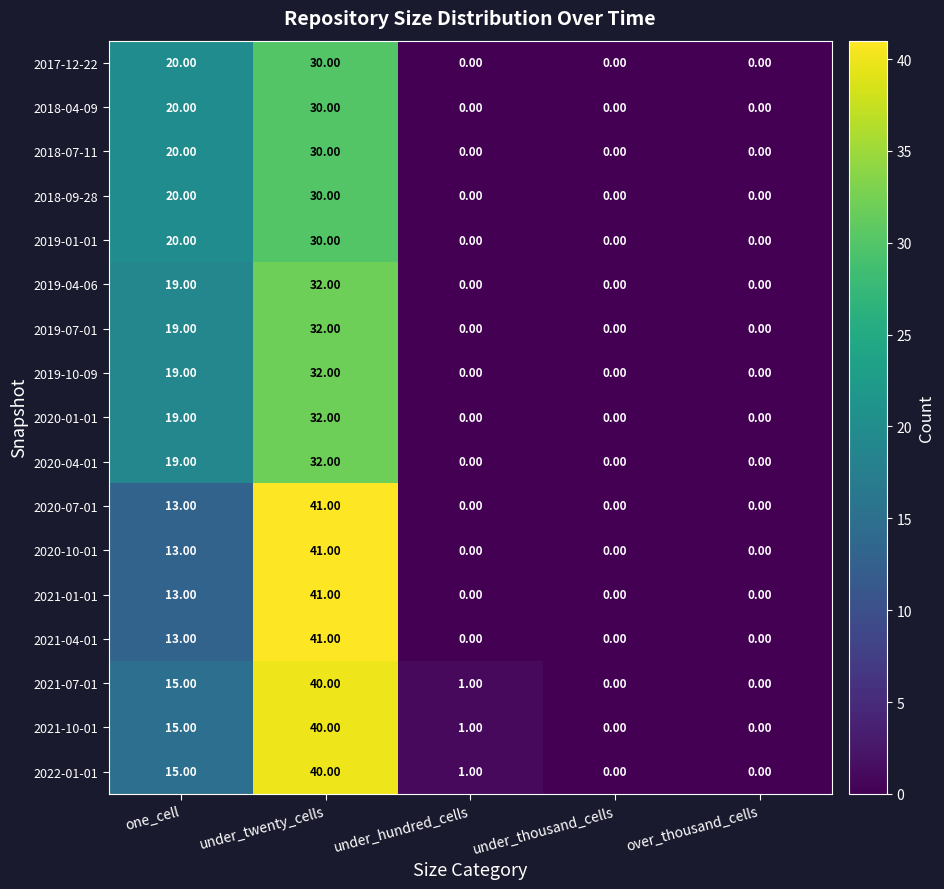

Is the value of 2020-07-01 at over_thousand_cells greater than the value of 2019-01-01 at one_cell?

No